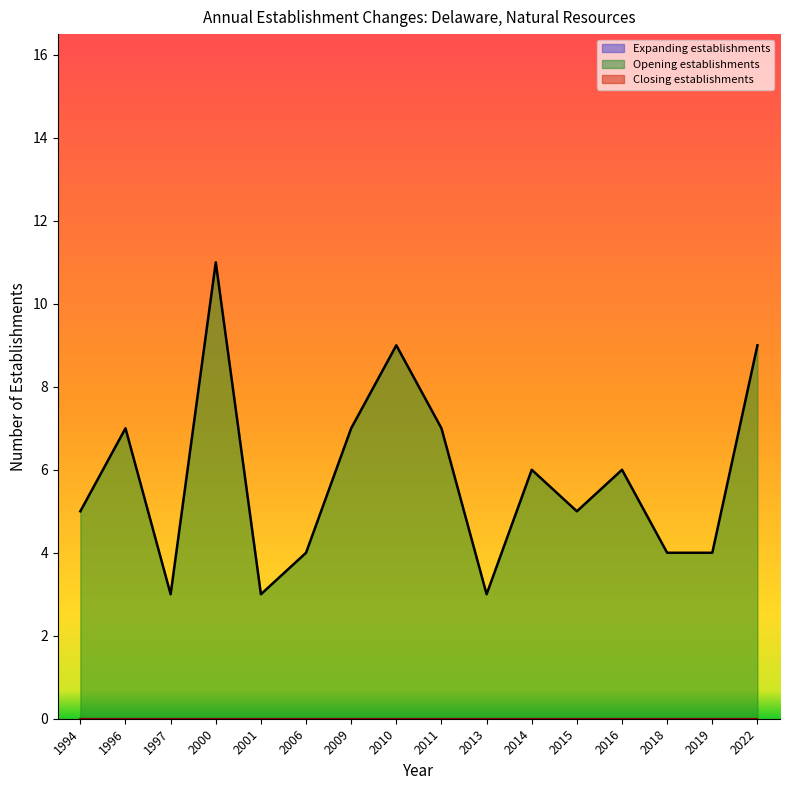

True or false: Closing establishments and Expanding establishments intersect in this chart.

False